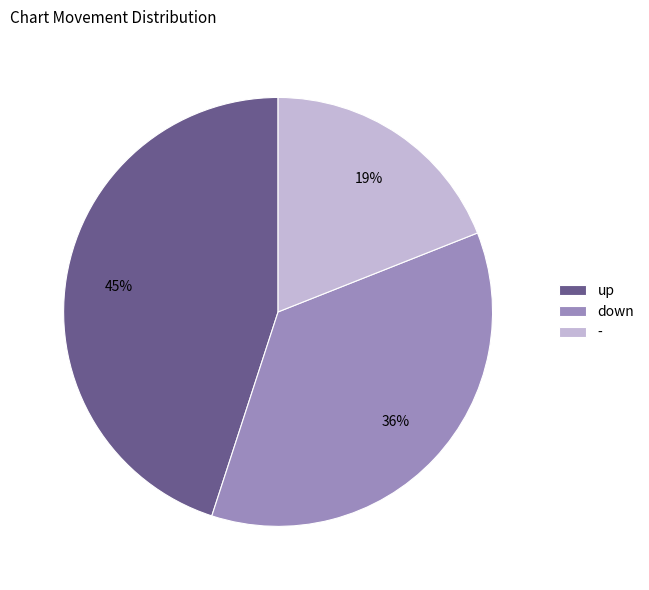

To the nearest percent, what percentage of the pie is down?

36%